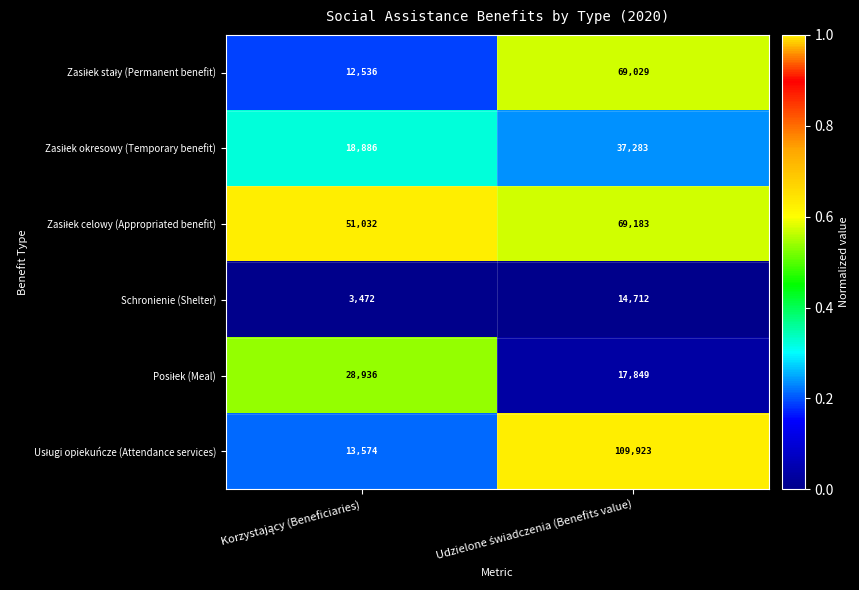

What is the sum of all Schronienie (Shelter) values?

18184